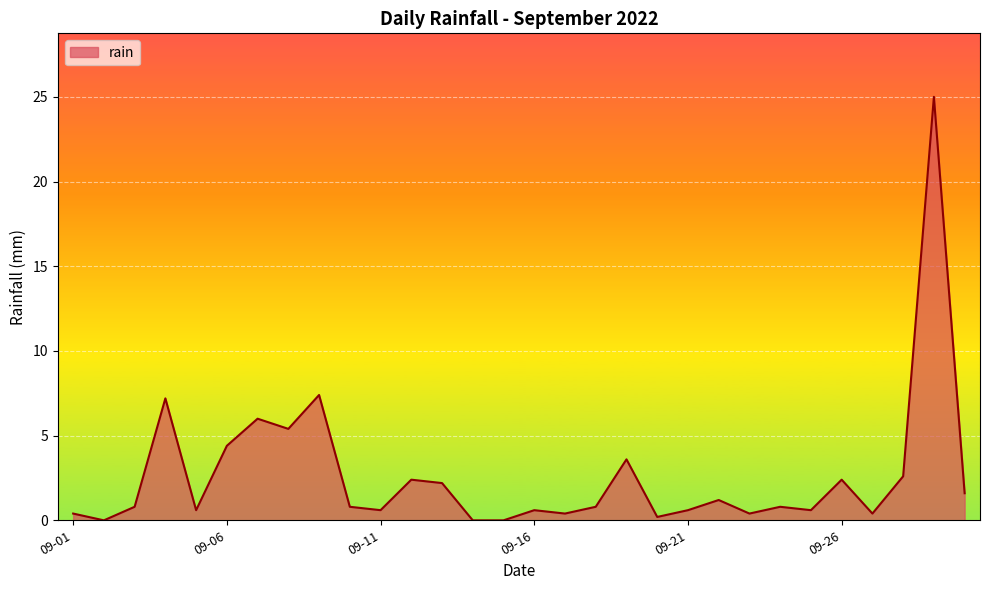

What is the greatest value displayed?

25.0